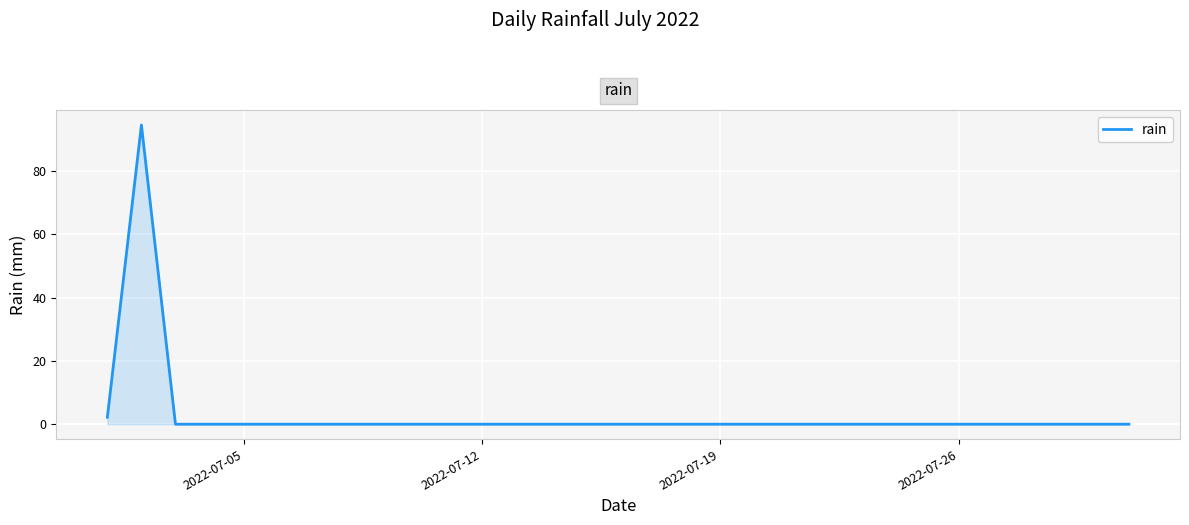

What is the greatest value displayed?

94.6